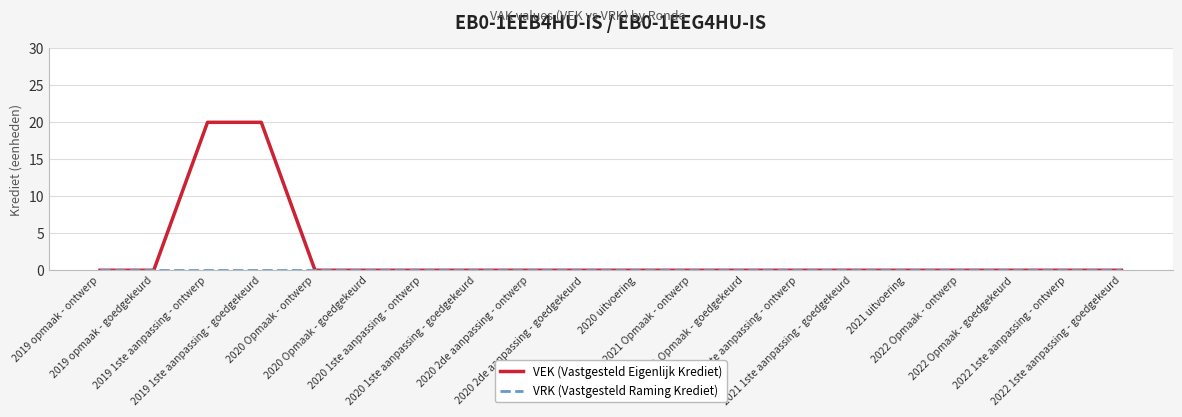

Which series has the largest range (max minus min)?

VEK (Vastgesteld Eigenlijk Krediet)